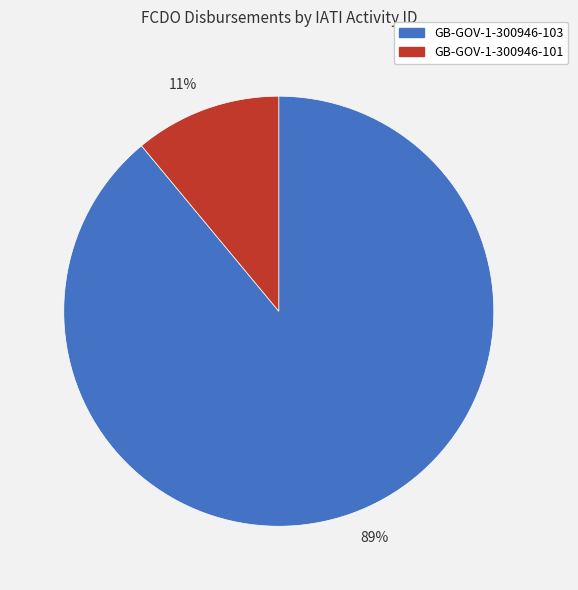

What is the smallest slice in the pie chart?

11%